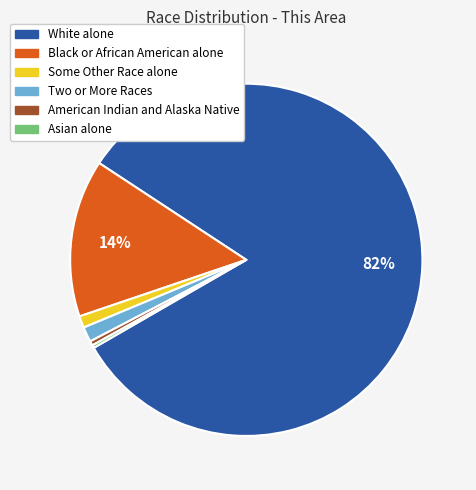

To the nearest percent, what is the combined percentage of Two or More Races and Some Other Race alone?

2%